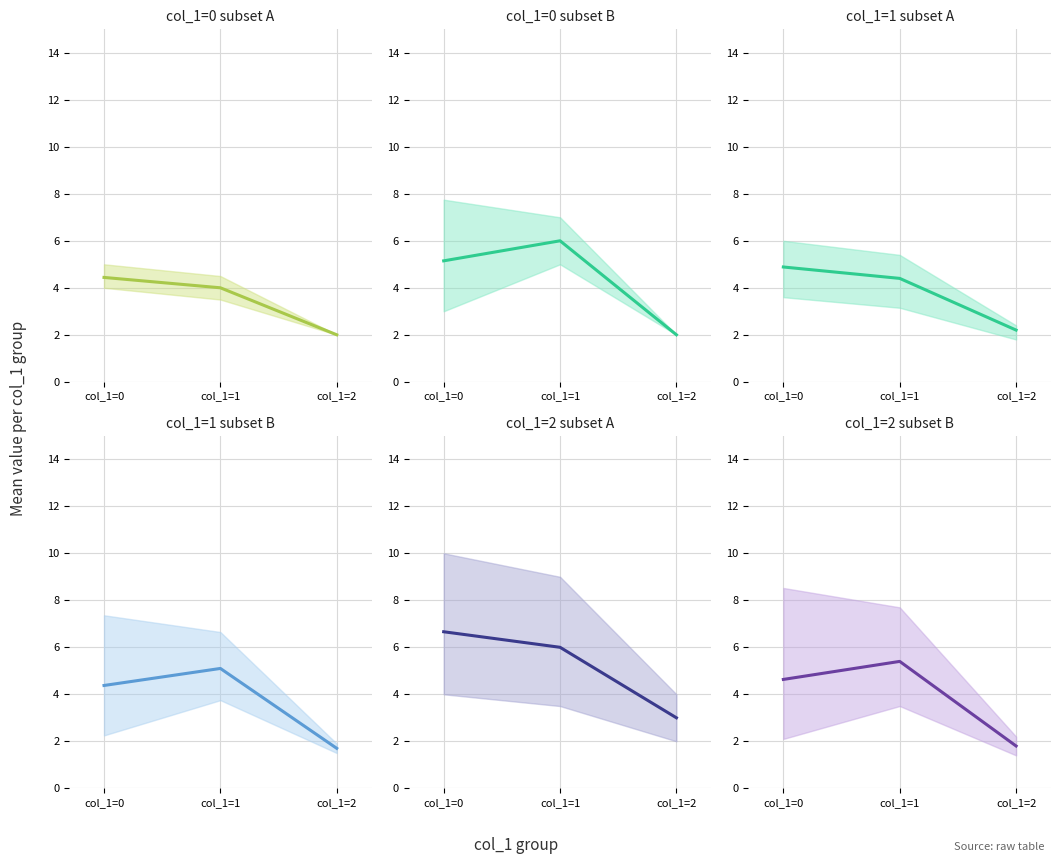

Which series has the largest total across all categories?

col_1=2 subset A